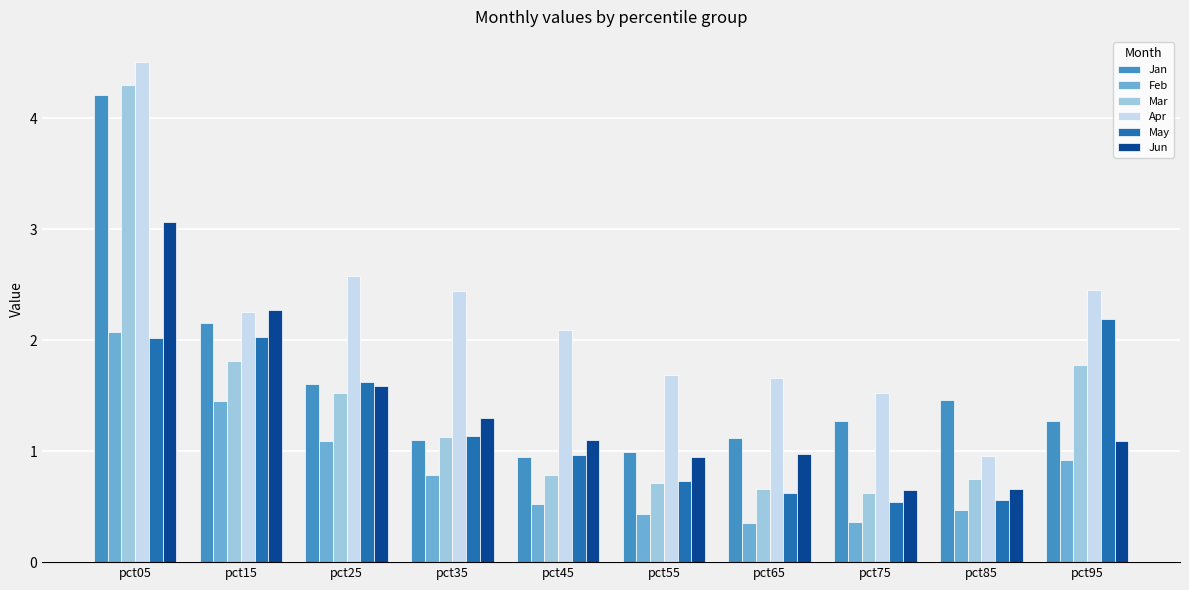

At pct95, list the series in order from smallest to largest.

Feb, Jun, Jan, Mar, May, Apr